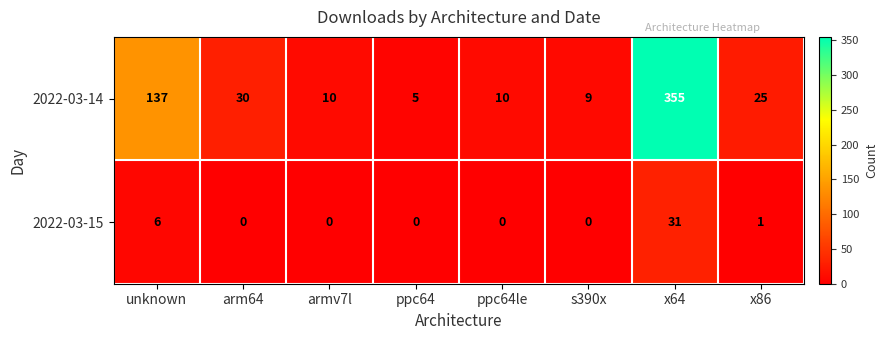

What is the sum of all 2022-03-14 values?

581